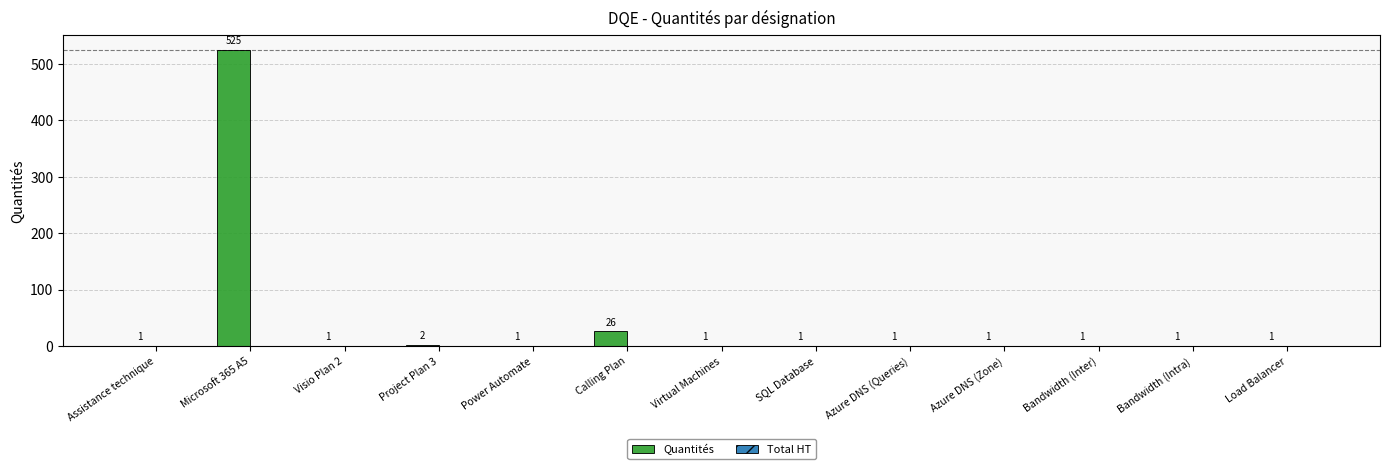

What is the maximum value shown in the chart?

525